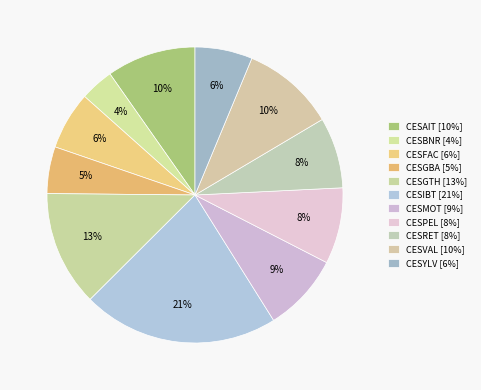

What is the smallest slice in the pie chart?

CESBNR